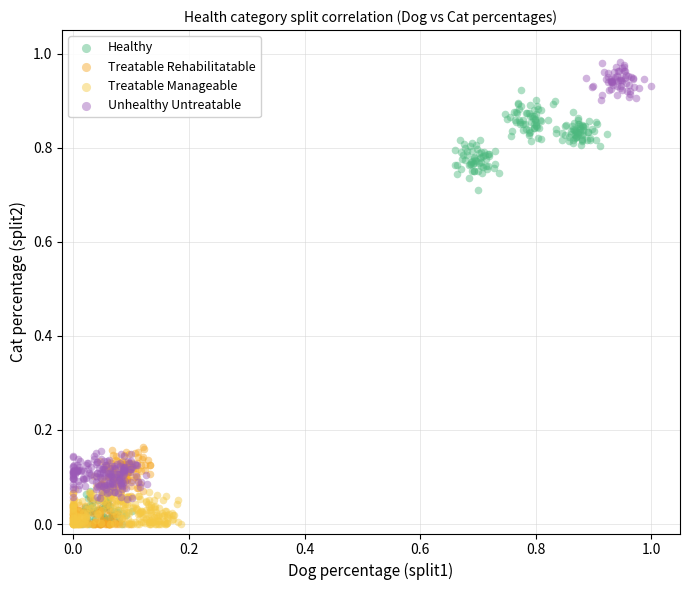

Which series reaches the maximum Y coordinate?

Unhealthy Untreatable